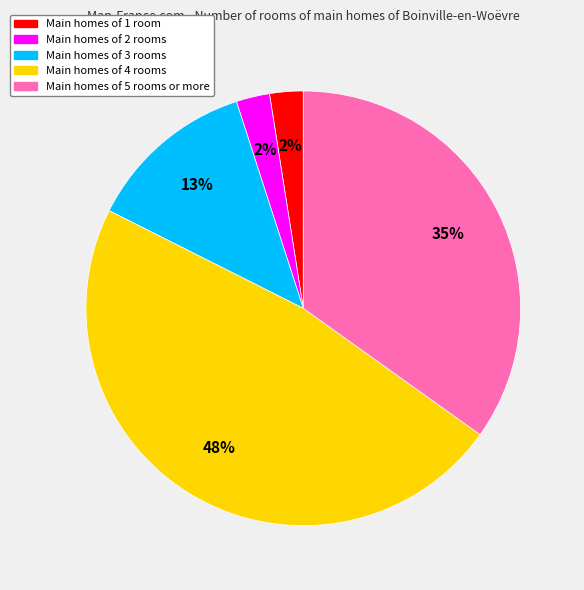

Does any single category account for the majority?

No